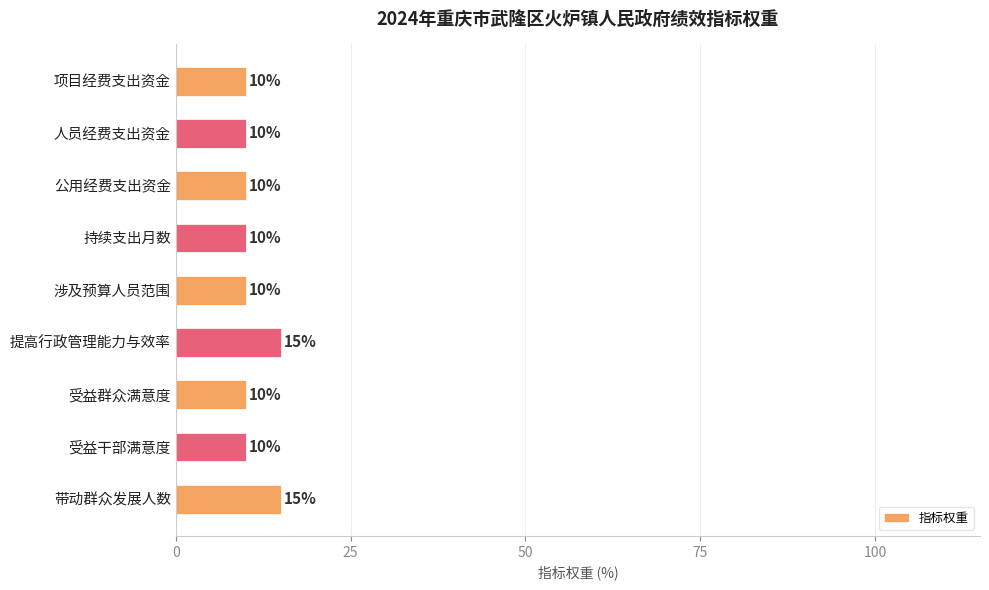

What is the ratio of the value at 受益干部满意度 to the value at 人员经费支出资金?

1.0